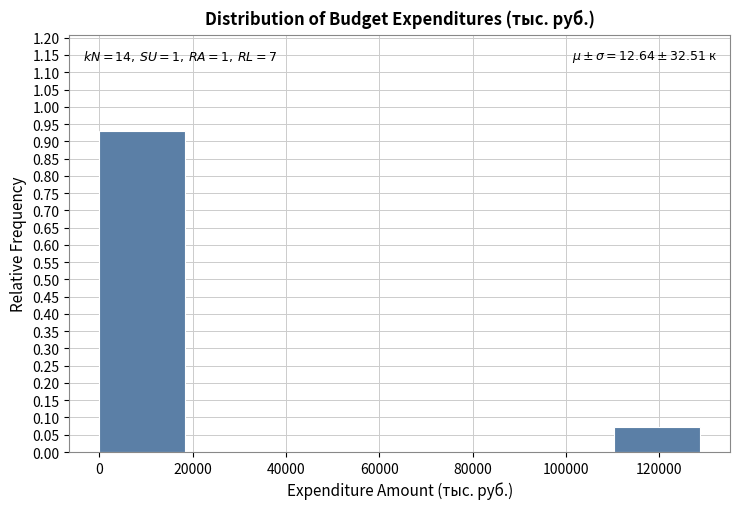

Which range on the x-axis has the tallest bar?

0 to 18000